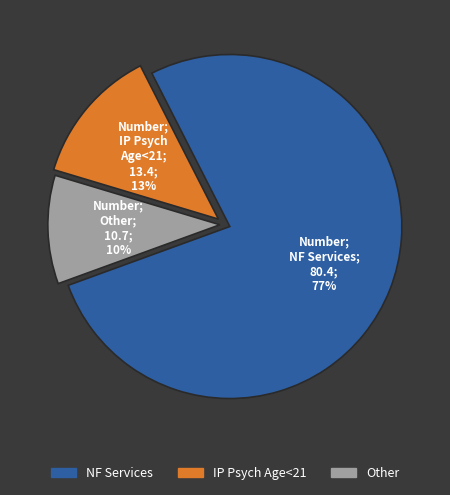

Is there a majority slice in this chart?

Yes